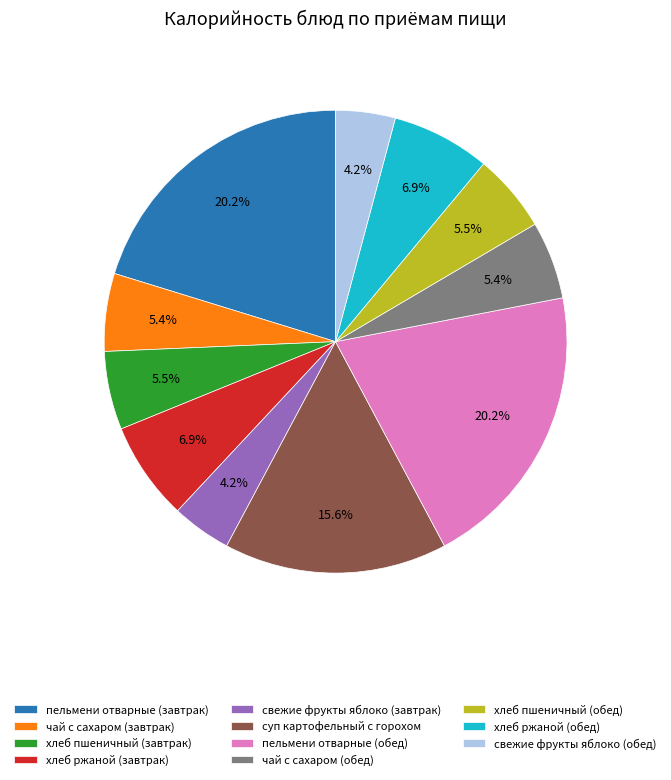

How many segments does this pie chart have?

11